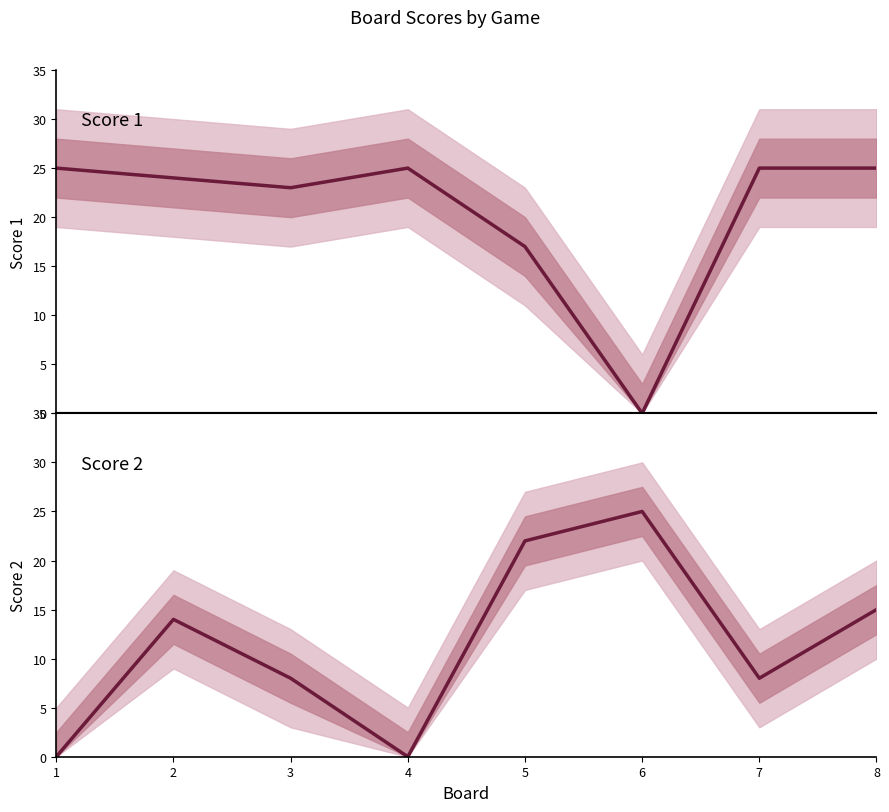

Reading right to left, extract all data points from this chart.

Score 1: 8=25	7=25	6=0	5=17	4=25	3=23	2=24	1=25
Score 2: 8=15	7=8	6=25	5=22	4=0	3=8	2=14	1=0